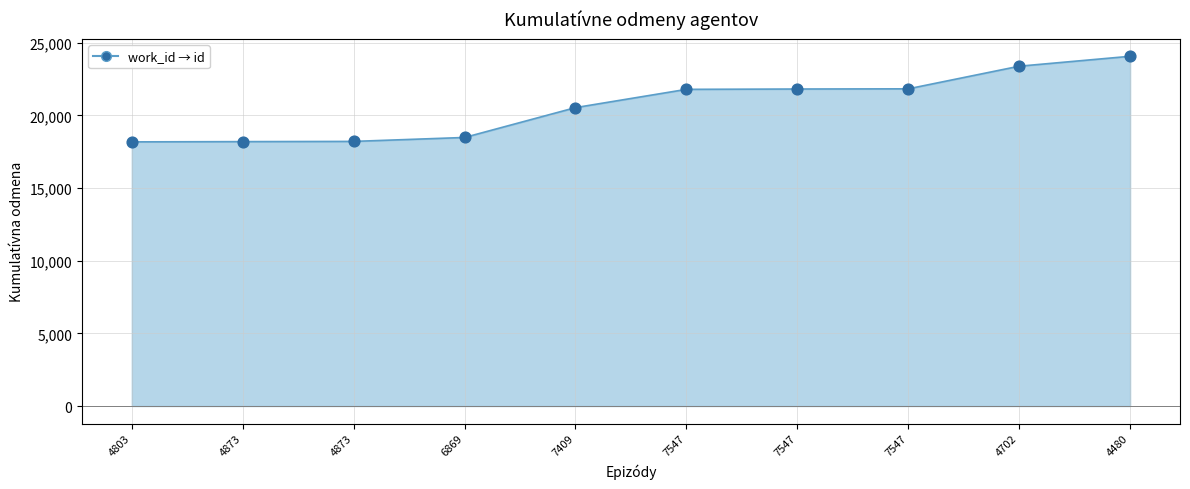

Does the chart have visible grid lines?

Yes